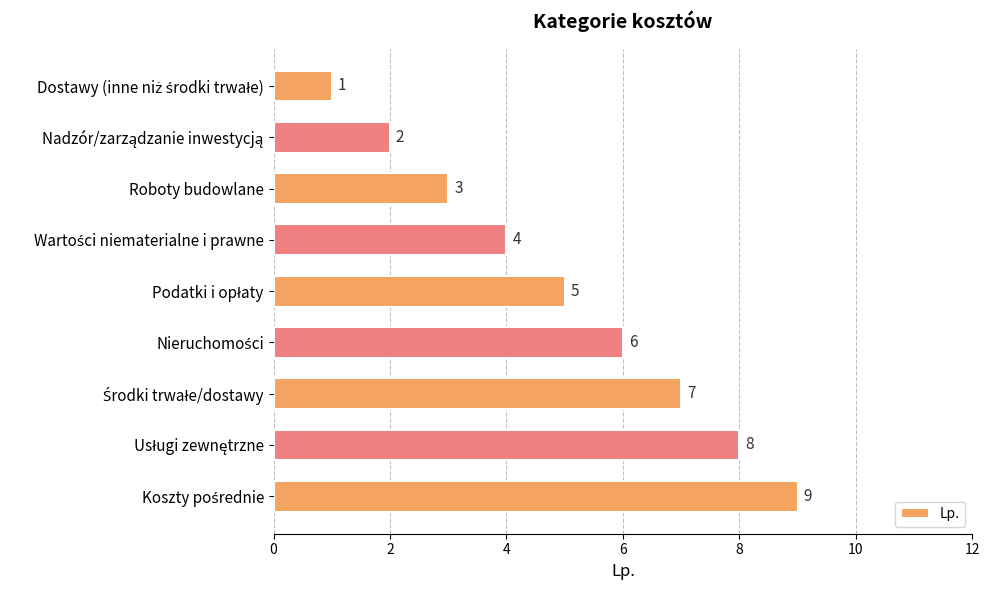

Count the values in the range 3 to 7.

5